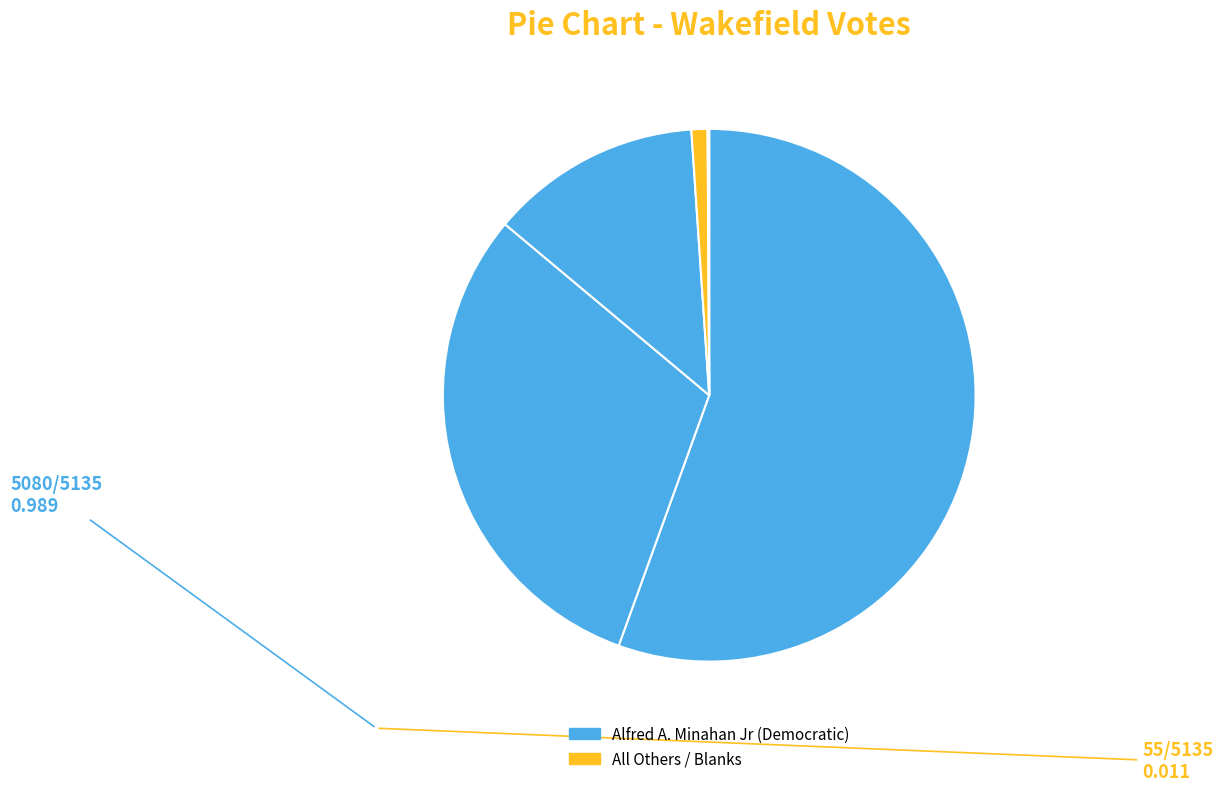

Is there a majority slice in this chart?

Yes